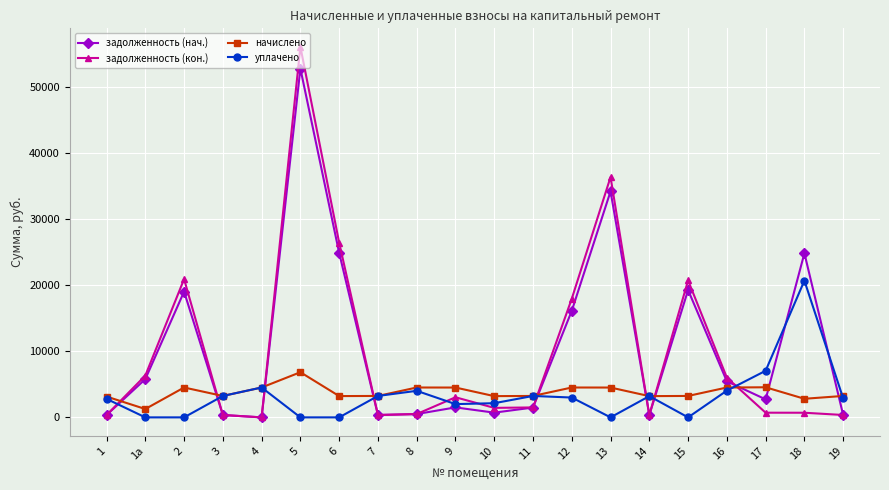

What is the sum of the задолженность (кон.) values at 11 and 16?

7514.2